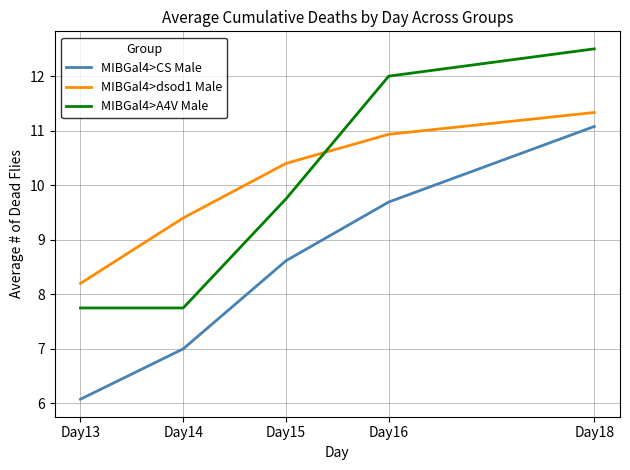

What is the spread (max minus min) of values at Day13?

2.1